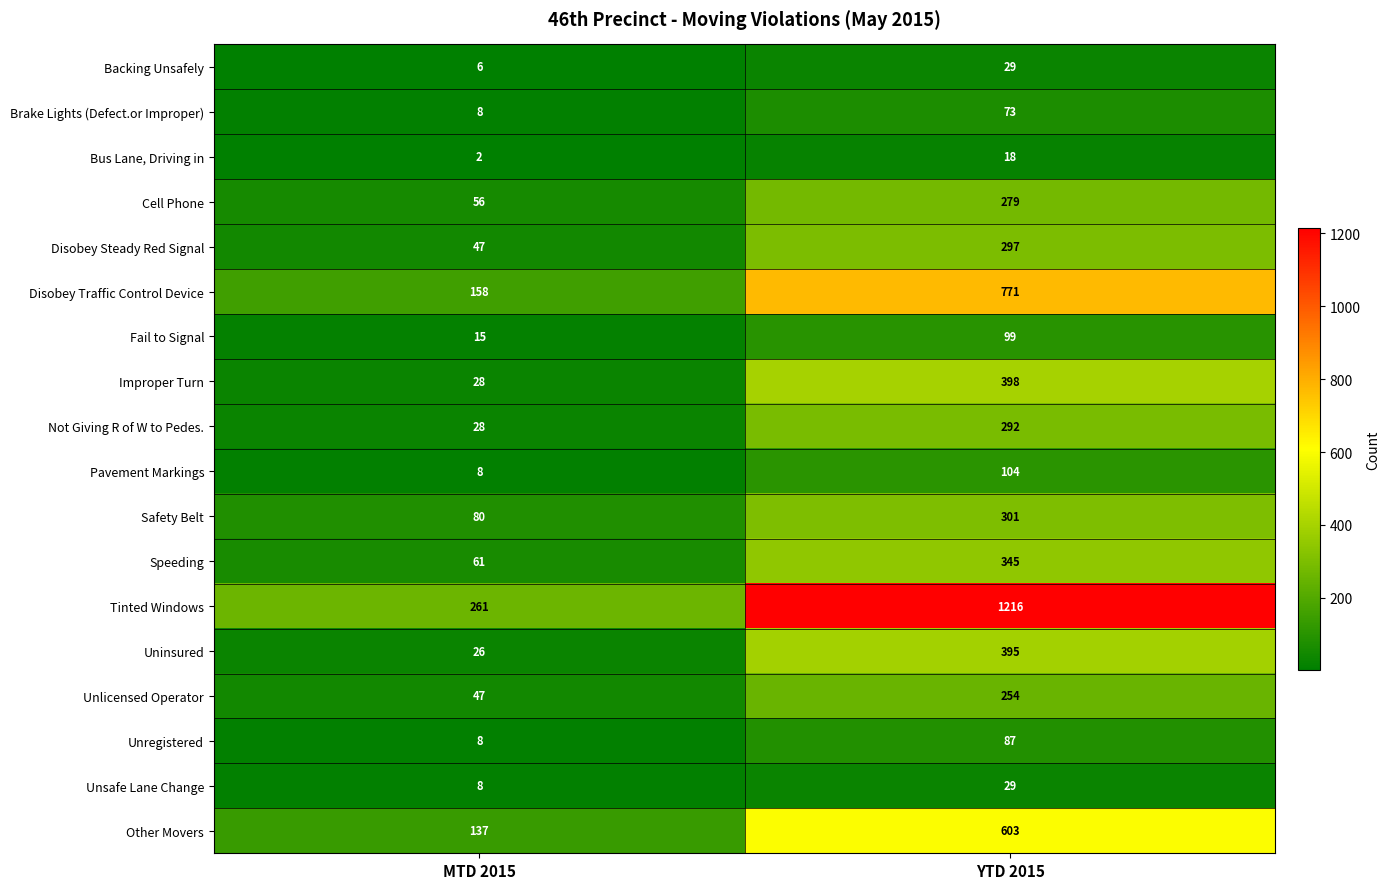

Between MTD 2015 and YTD 2015, which series saw the biggest shift?

Tinted Windows